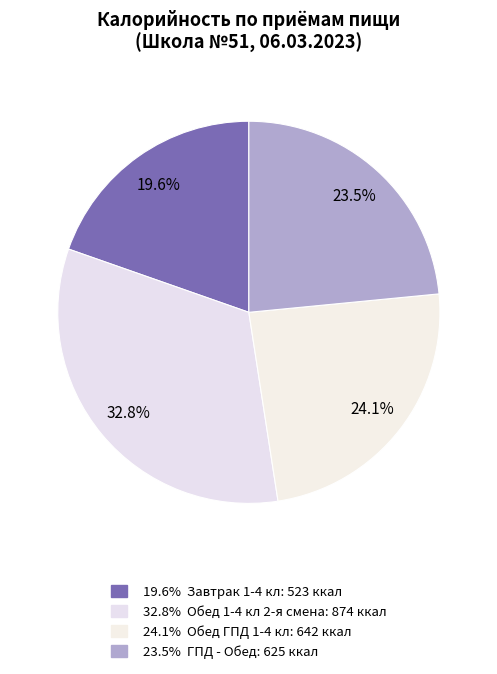

To the nearest percent, what is the difference between the largest and smallest slice percentages?

13%